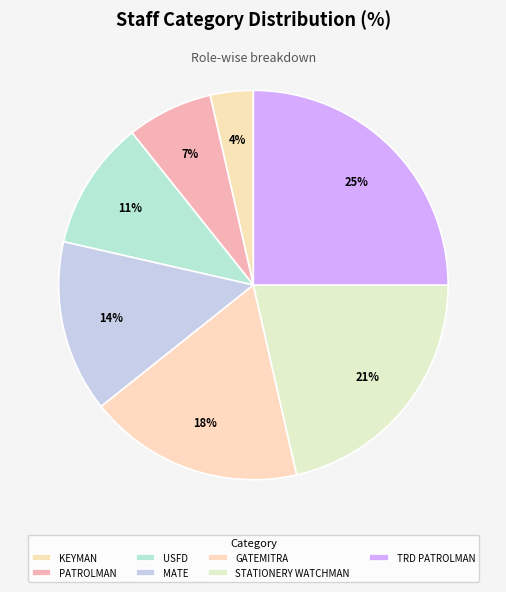

Count the number of slices in the pie.

7